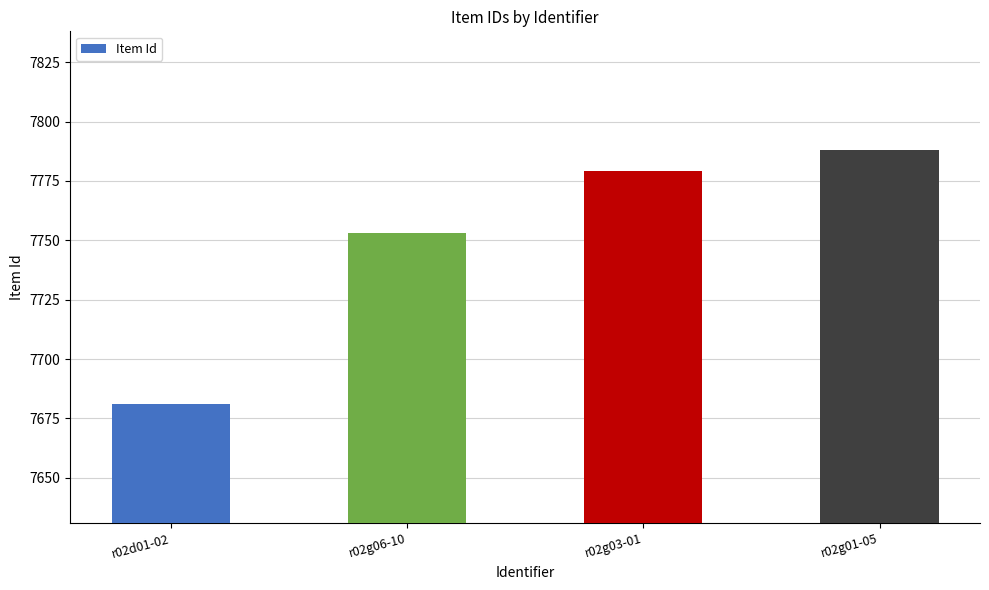

Reading left to right, what are all the values shown in this chart?

r02d01-02=7681	r02g06-10=7753	r02g03-01=7779	r02g01-05=7788